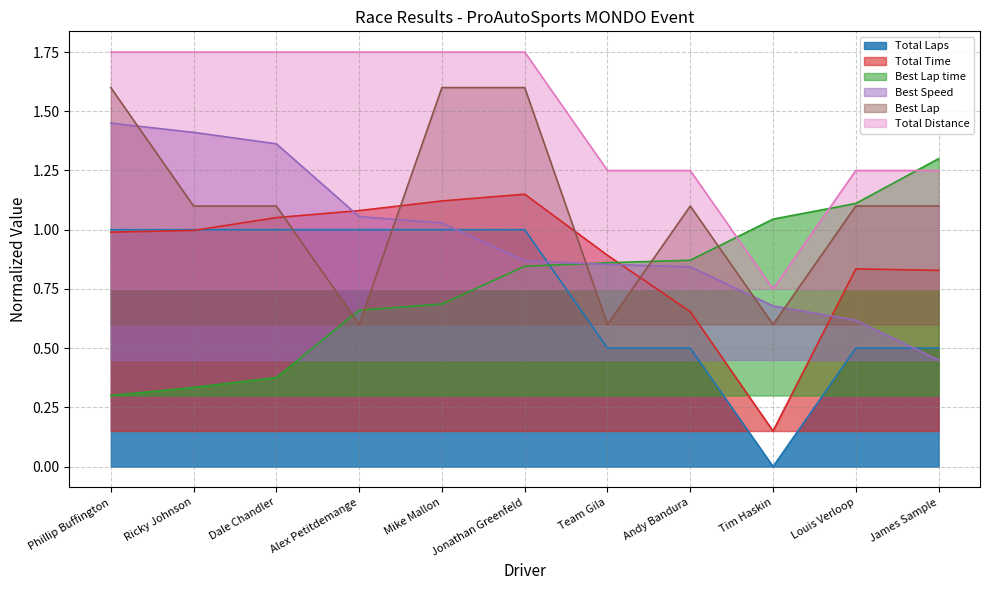

True or false: Best Lap time and Best Speed intersect in this chart.

True